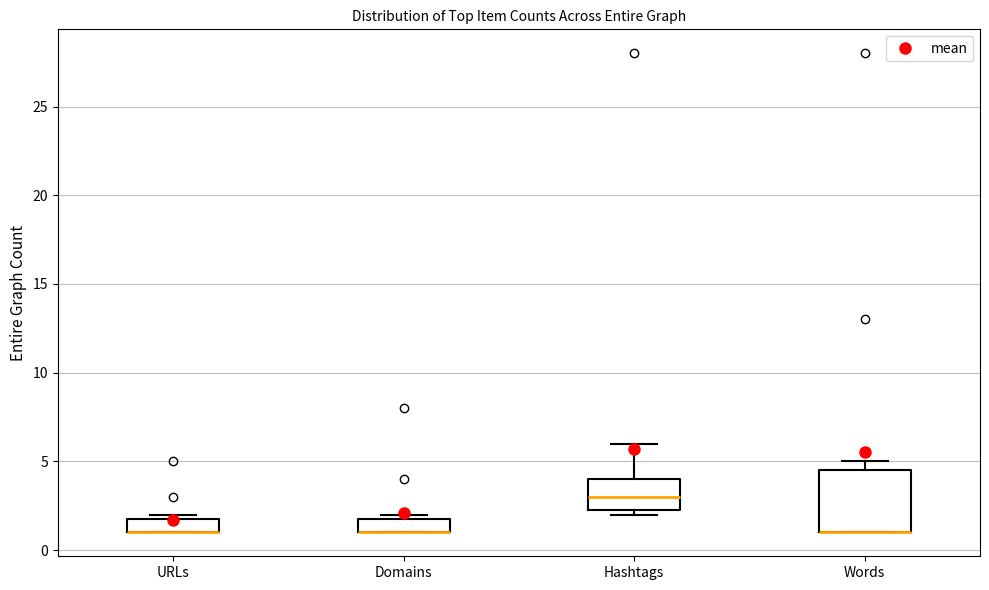

Where does the median line of the box for Hashtags sit on the y-axis? The values are not printed on the chart, so give them approximately, as read against the axis.

3.0